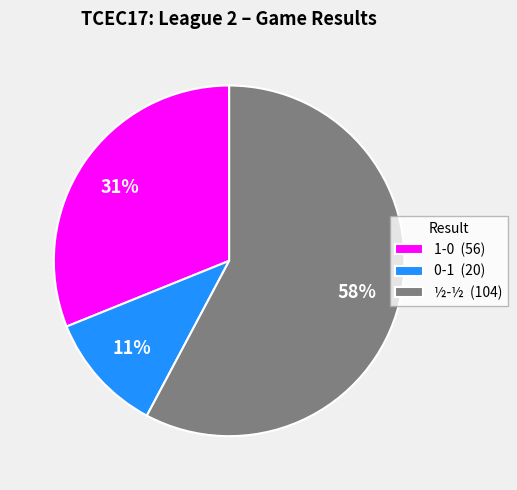

Count the number of slices in the pie.

3